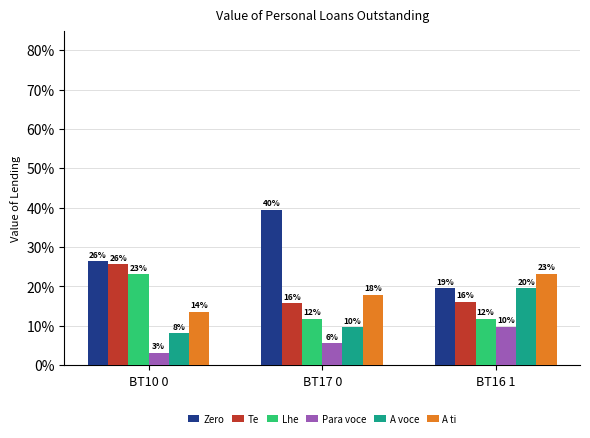

What is the sum of the A voce values at BT10 0 and BT17 0?

17.7